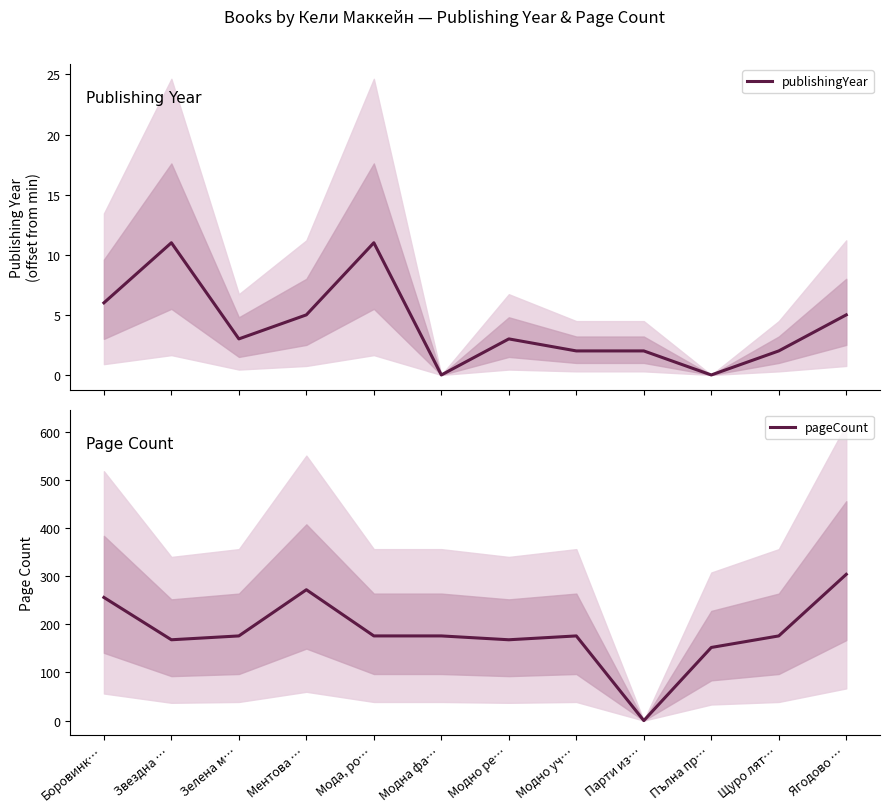

What is the maximum value shown in the chart?

304